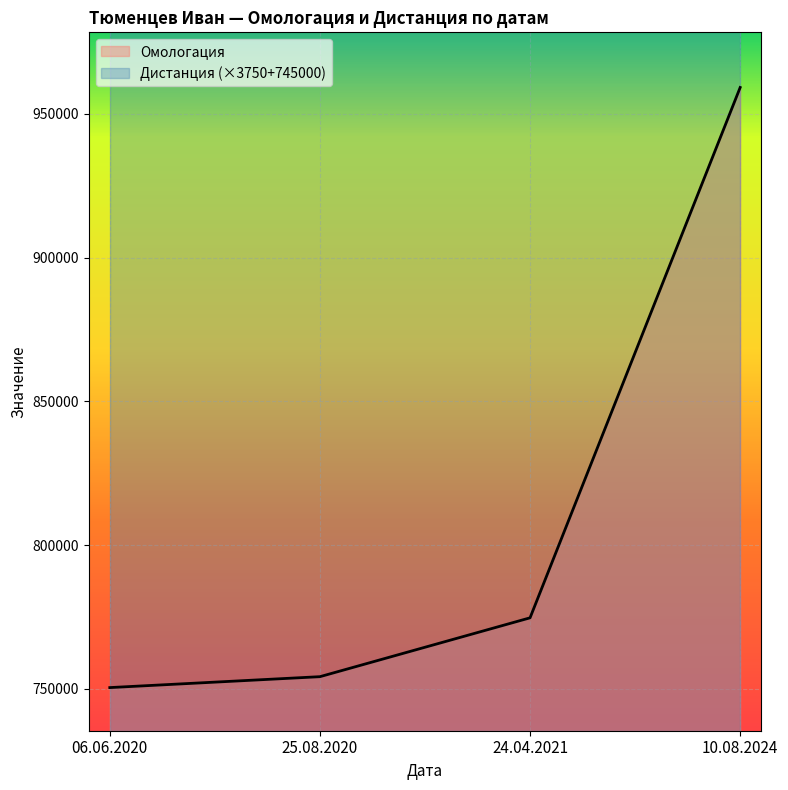

List the labels in order of value, smallest first.

06.06.2020, 25.08.2020, 24.04.2021, 10.08.2024